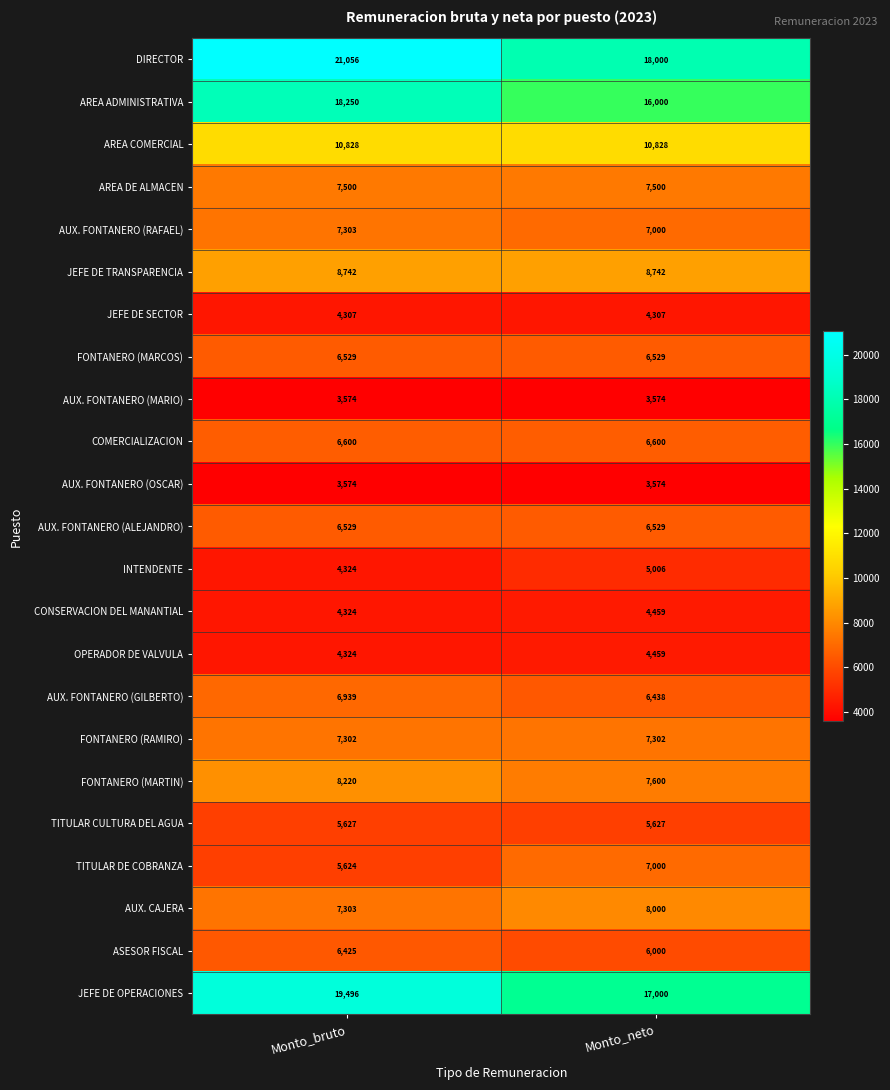

What is the highest value of the AUX. FONTANERO (OSCAR) series?

3574